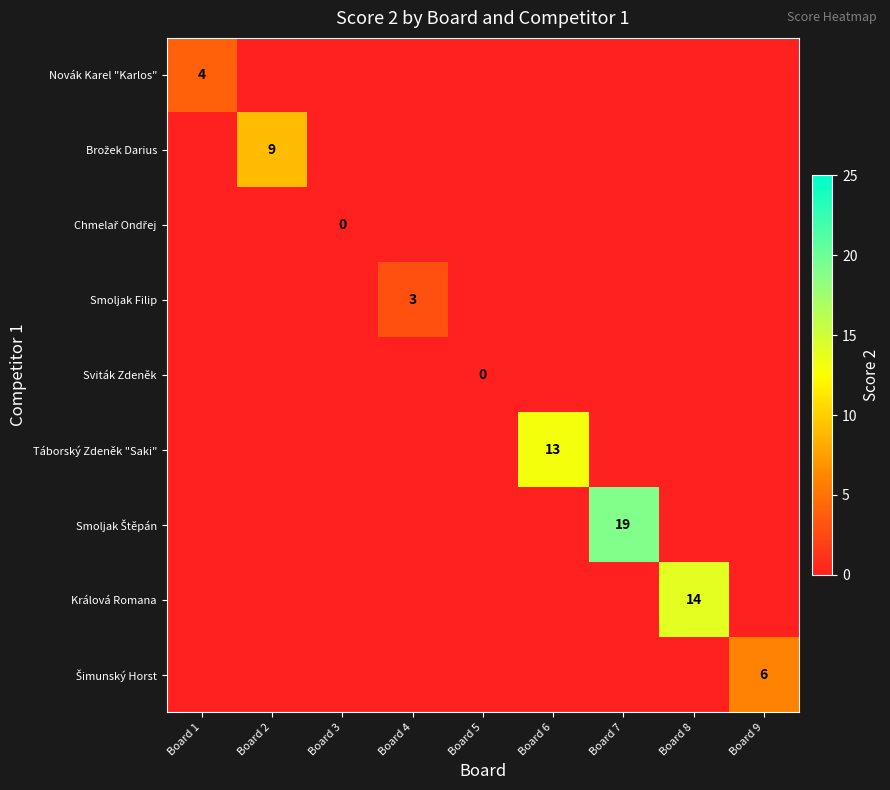

What is the average value of the Smoljak Štěpán series?

2